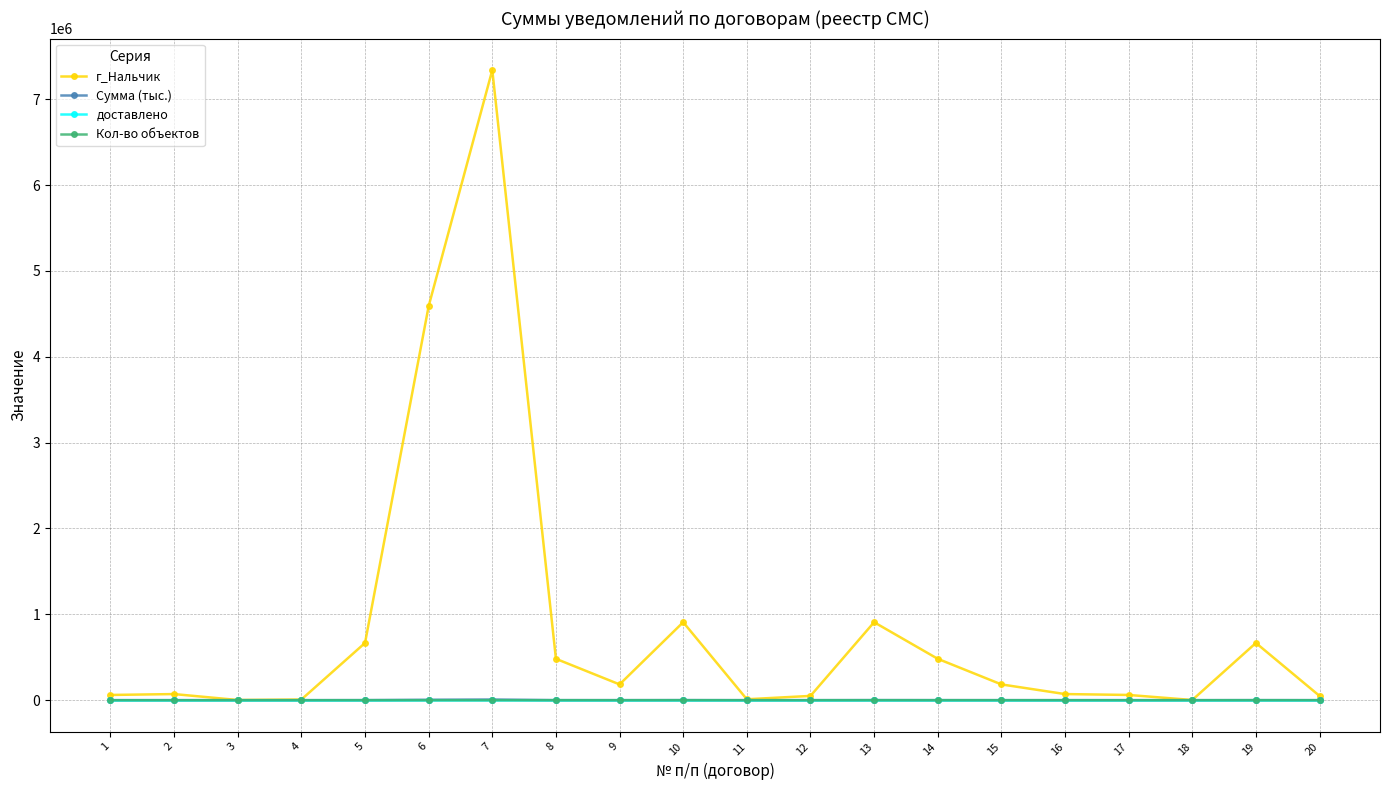

What is the maximum value shown in the chart?

7338838.5